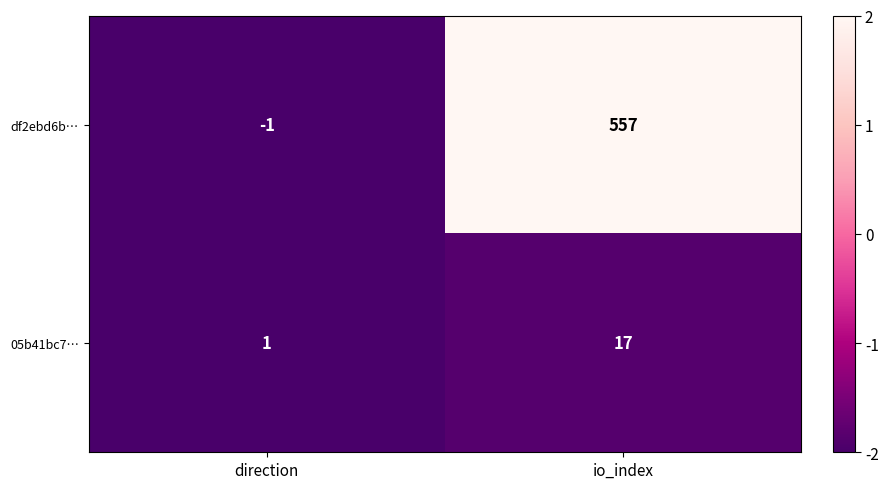

Is it true that 05b41bc7… equals 1 at direction?

True